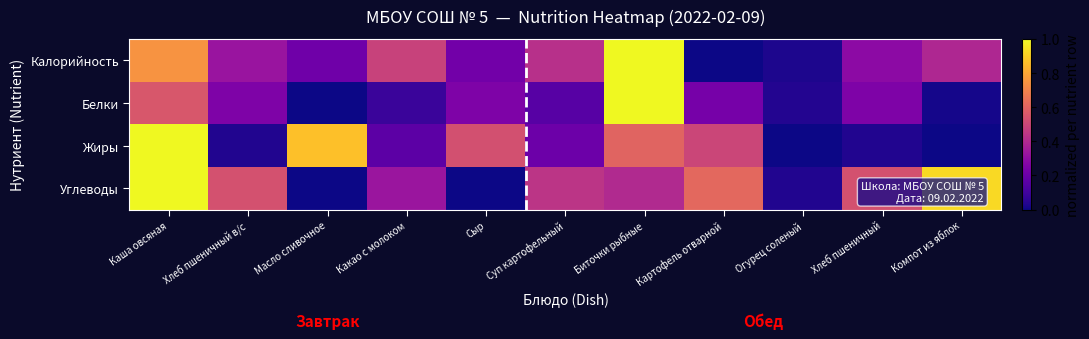

What is the spread (max minus min) of values at Суп картофельный?

0.3